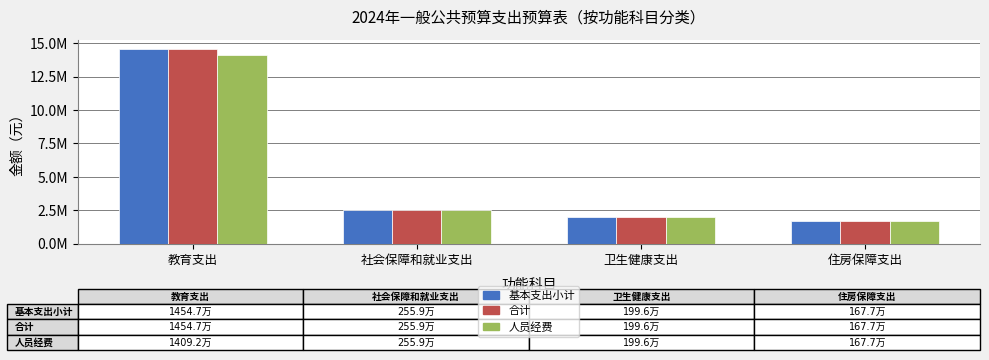

True or false: 基本支出小计 has a value of 22394920.5 at 教育支出.

False